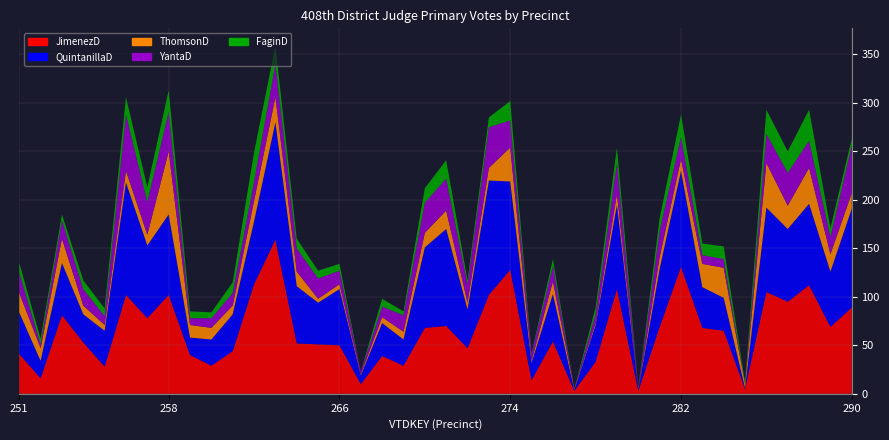

Reading right to left, list all the values displayed in this chart.

FaginD: 7	9	32	22	25	2	13	12	23	13	1	16	7	0	7	1	20	10	4	19	15	4	8	0	7	8	10	19	30	11	6	7	22	15	18	8	9	6	6	10
YantaD: 49	18	28	34	30	0	9	9	23	27	2	32	9	0	16	7	28	42	19	33	31	17	11	3	14	21	24	34	20	13	10	7	41	34	58	9	17	19	4	21
JimenezD: 89	69	112	95	105	5	65	68	131	69	3	108	33	3	54	14	128	102	47	70	68	29	39	10	50	51	52	159	113	44	29	40	102	78	102	28	53	81	16	41
QuintanillaD: 102	57	84	75	87	1	34	42	99	60	1	87	38	1	49	18	91	118	40	100	83	27	34	9	58	43	59	121	65	38	27	18	83	75	116	37	29	54	18	43
ThomsonD: 16	18	37	24	46	4	31	24	12	12	0	11	2	1	13	2	35	13	7	19	15	8	6	1	5	4	15	26	21	9	12	13	65	11	12	6	9	25	13	20